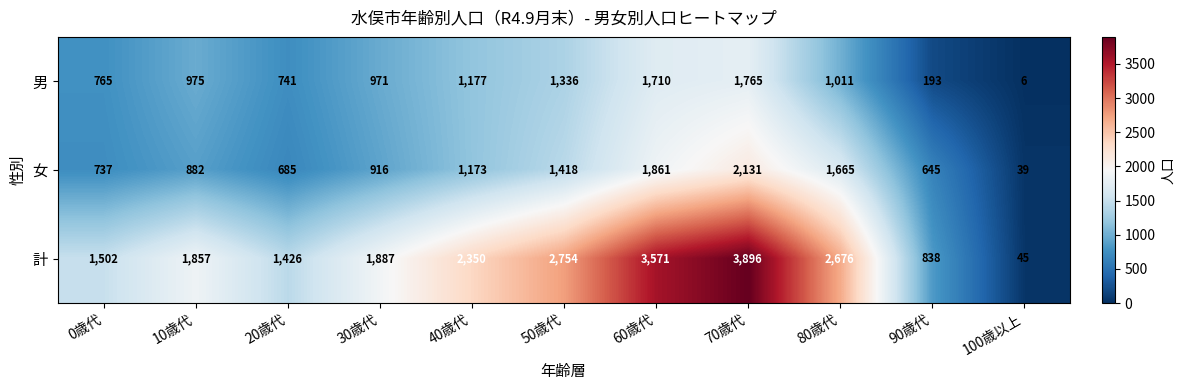

Which series has the widest spread of values?

計